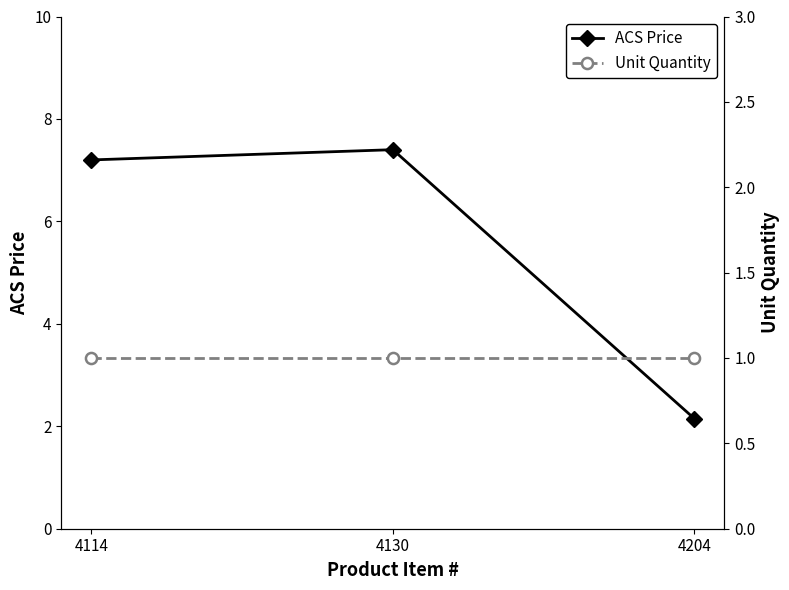

What is the total value across all series at 4204?

3.1